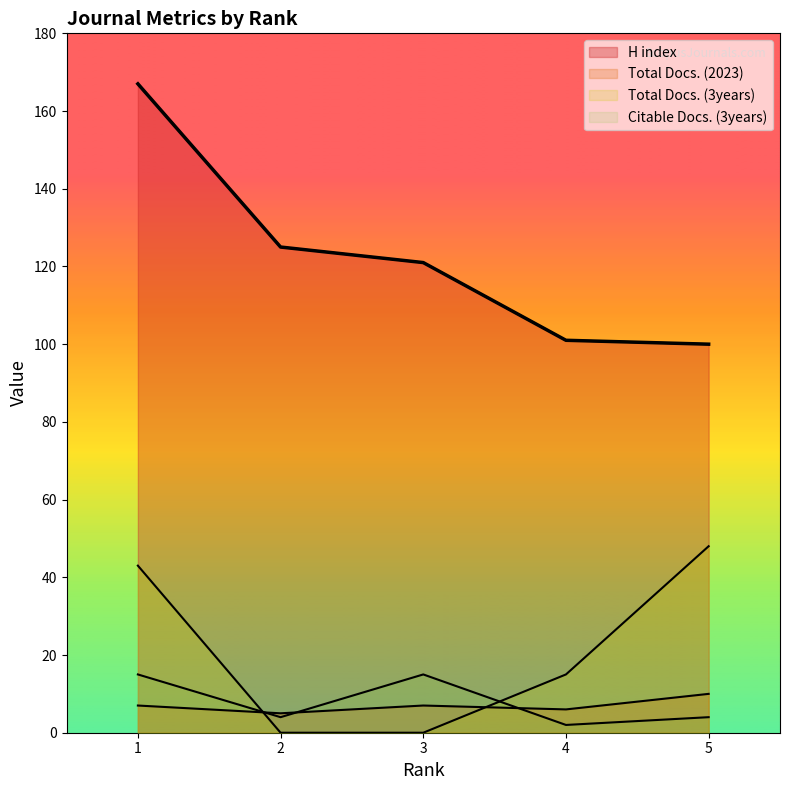

What is the total value across all series at 5?

162